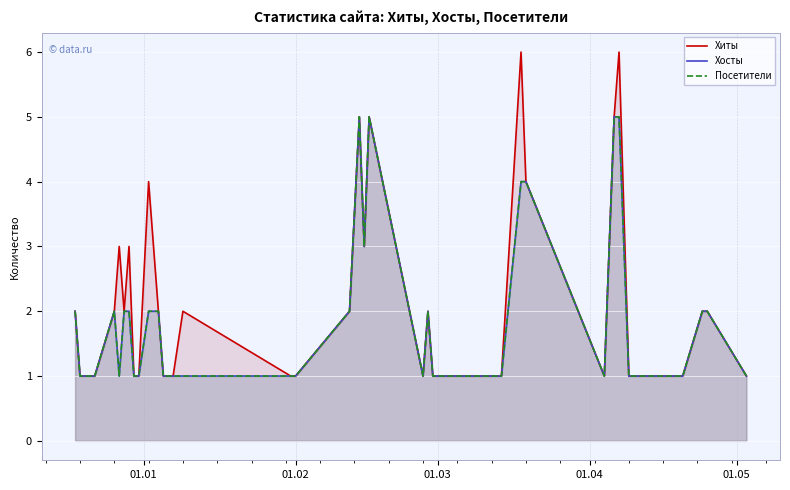

Rank the series by their maximum value, from highest to lowest.

Хиты, Хосты, Посетители